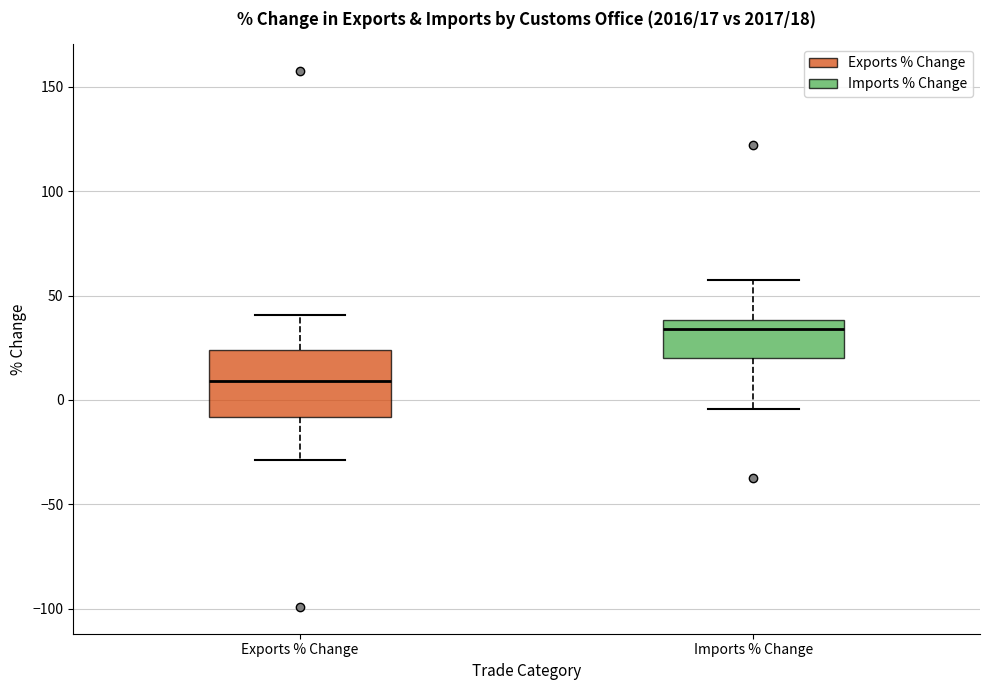

Which box's median line is the lowest?

Exports % Change